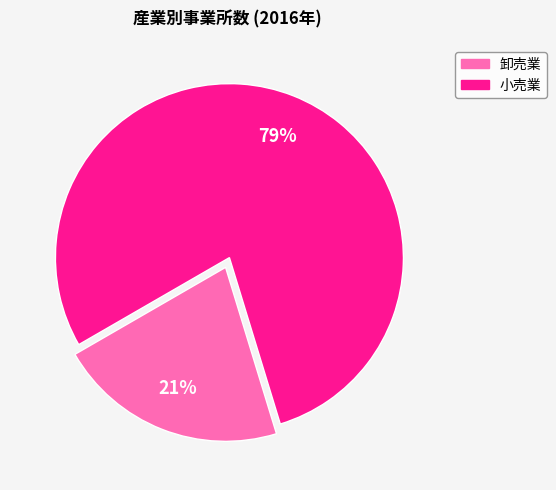

To the nearest percent, what is the average slice percentage?

50%